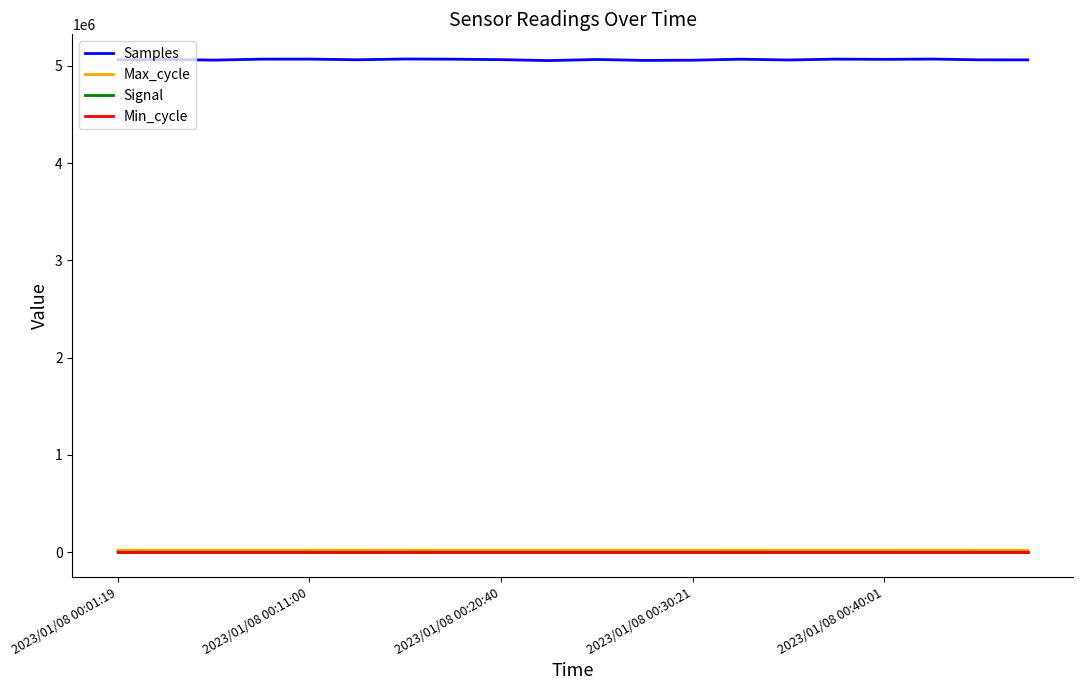

How many lines are shown in the chart?

4